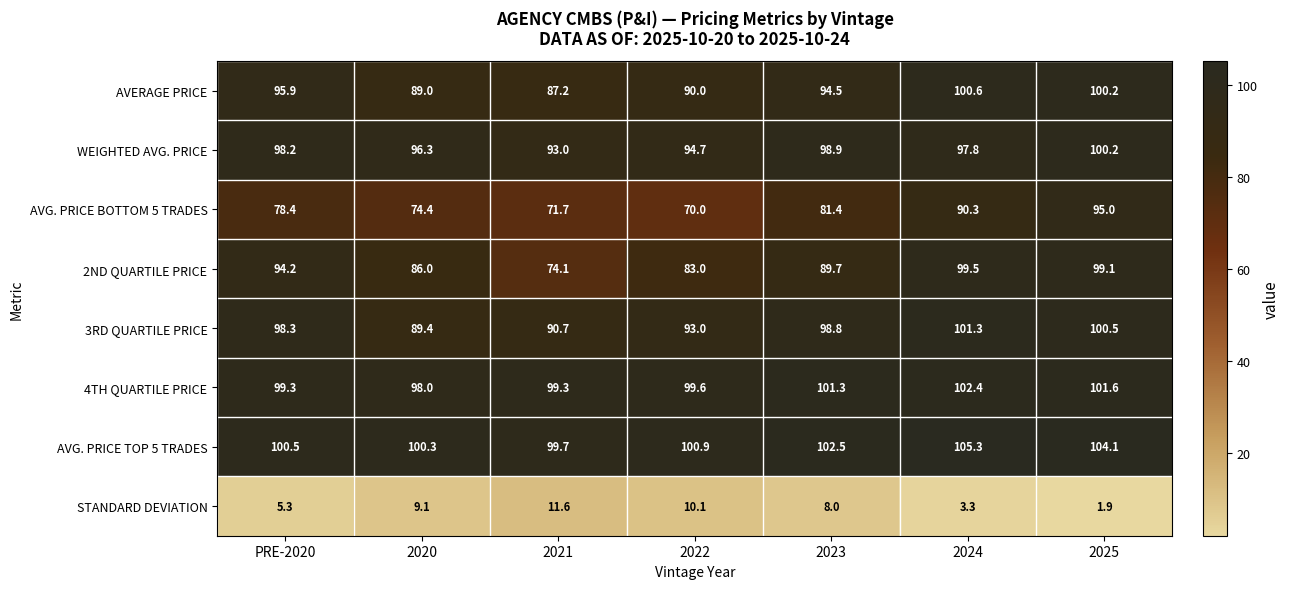

What is the difference between the highest and lowest values at 2020?

91.2